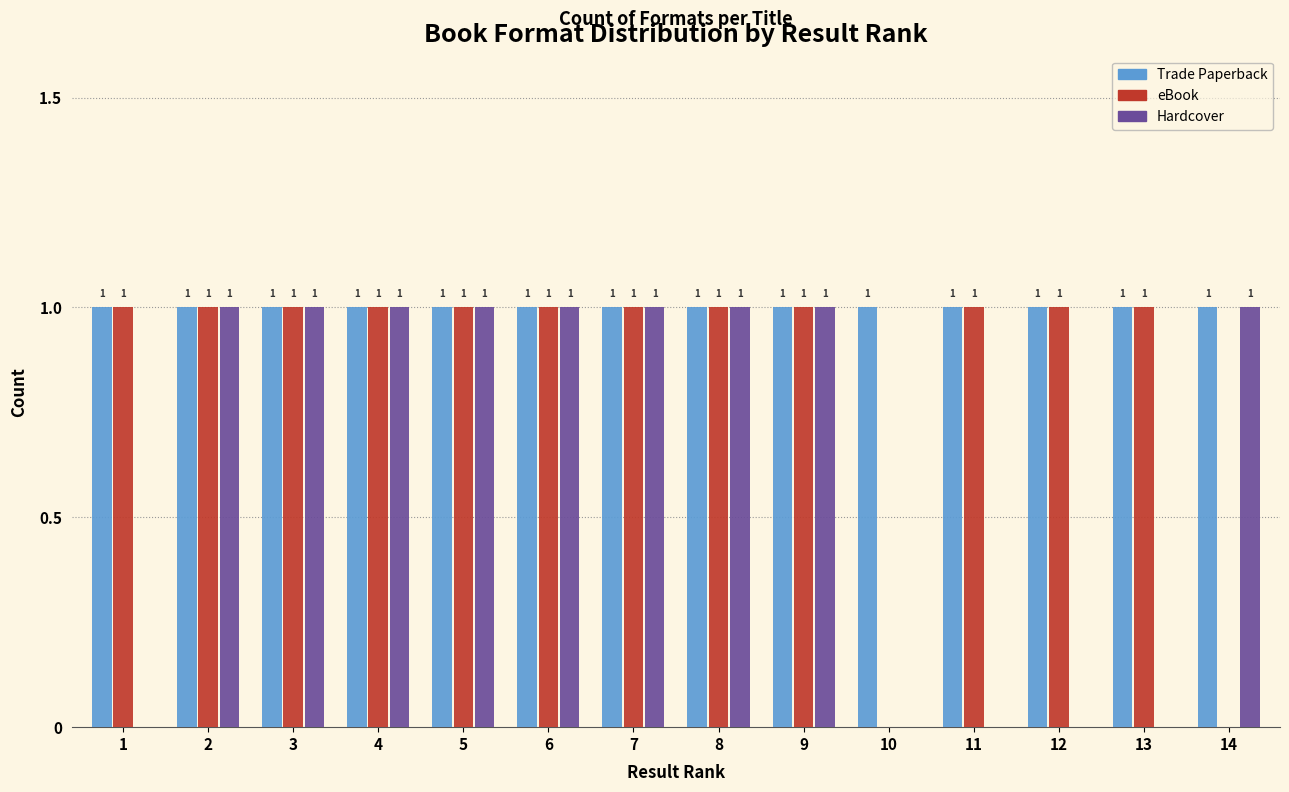

Reading left to right, what are all the values shown in this chart?

Trade Paperback: 1=1	2=1	3=1	4=1	5=1	6=1	7=1	8=1	9=1	10=1	11=1	12=1	13=1	14=1
eBook: 1=1	2=1	3=1	4=1	5=1	6=1	7=1	8=1	9=1	10=0	11=1	12=1	13=1	14=0
Hardcover: 1=0	2=1	3=1	4=1	5=1	6=1	7=1	8=1	9=1	10=0	11=0	12=0	13=0	14=1